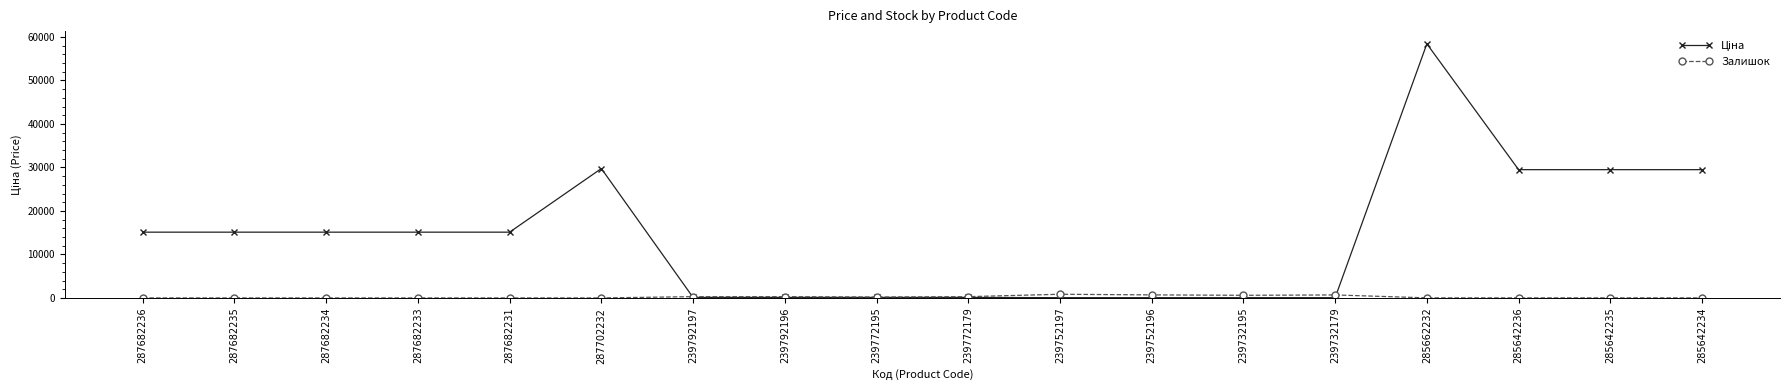

What position from the left is 239792196?

8